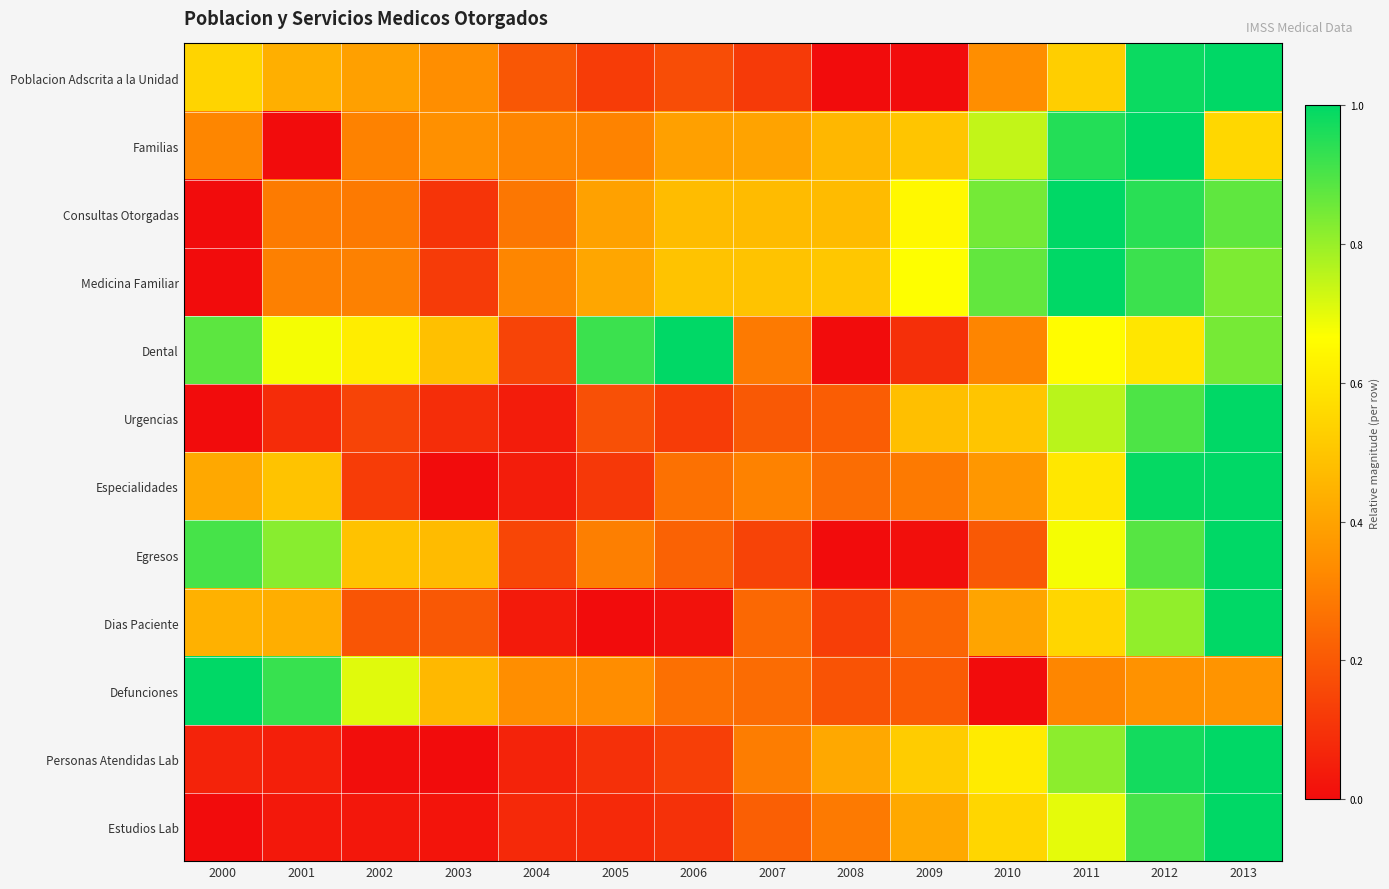

List the series in order of their peak value, lowest first.

Poblacion Adscrita a la Unidad, Familias, Consultas Otorgadas, Medicina Familiar, Dental, Urgencias, Especialidades, Egresos, Dias Paciente, Defunciones, Personas Atendidas Lab, Estudios Lab